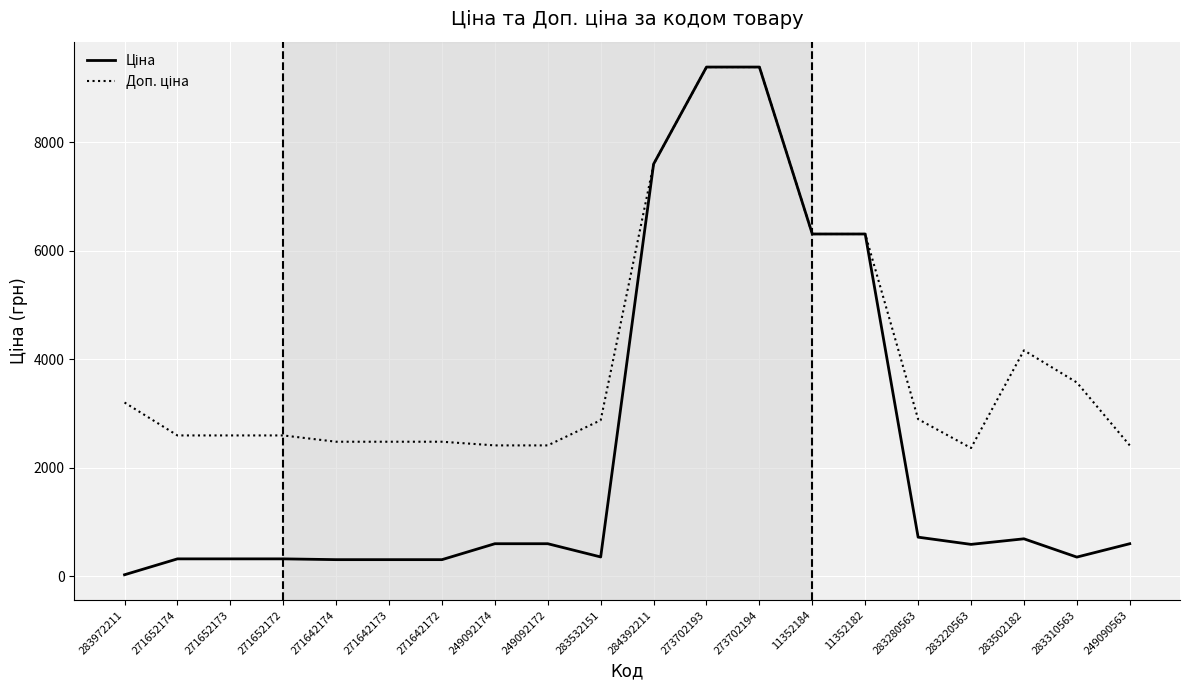

What is the maximum value shown in the chart?

9384.0